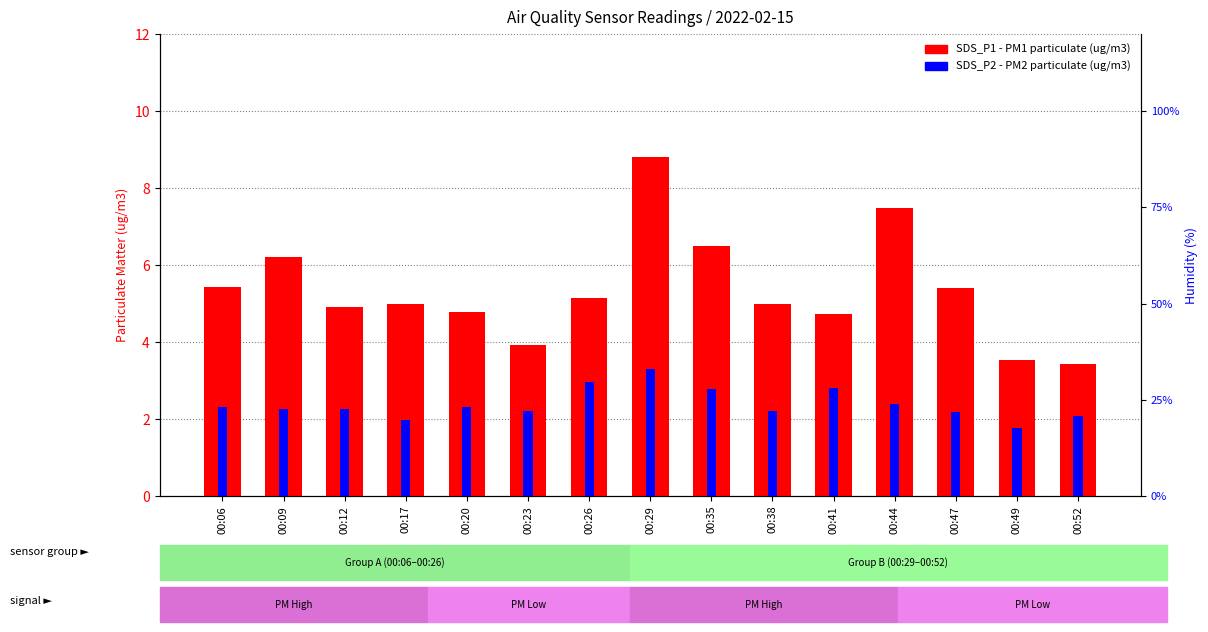

At which category does the chart reach its peak across all series?

00:29